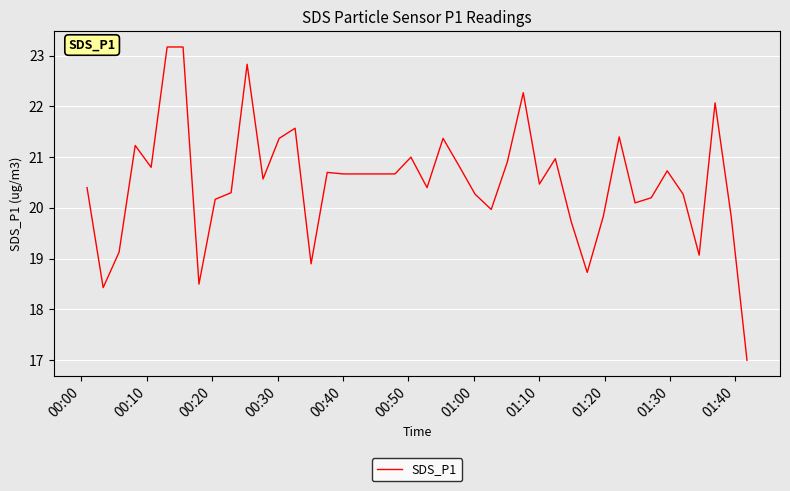

What is the maximum value shown in the chart?

23.2